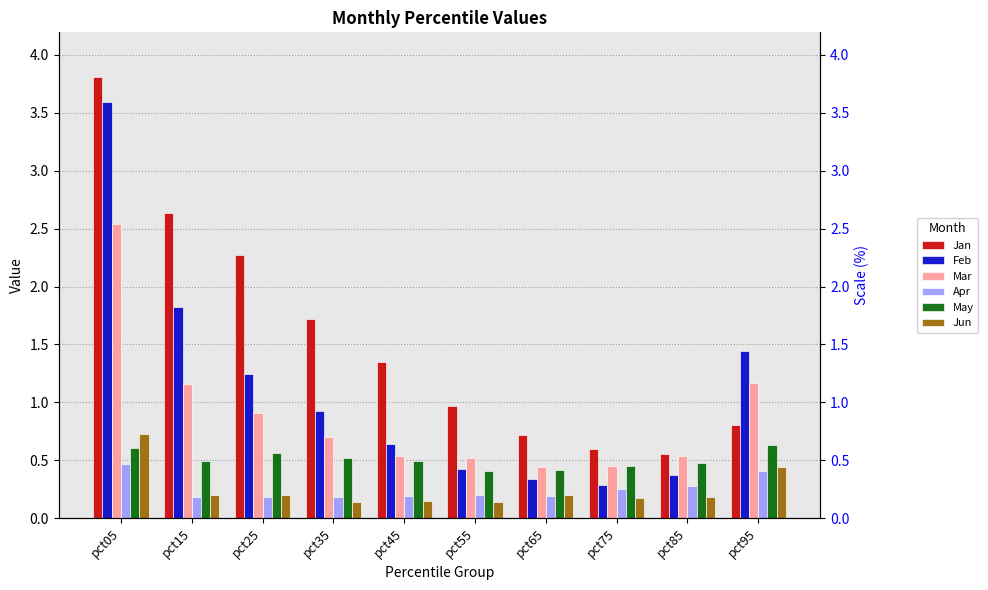

At how many categories does at least one series exceed 2?

3